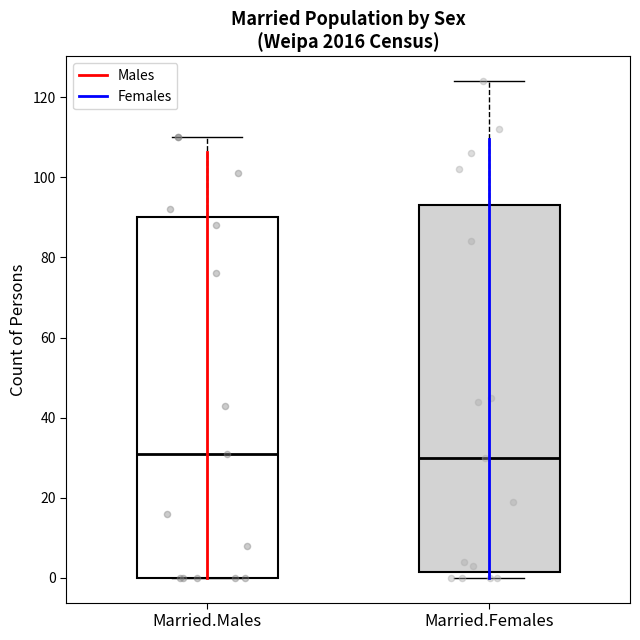

Where does the upper whisker of the box for Married.Males end on the y-axis? The values are not printed on the chart, so give them approximately, as read against the axis.

110